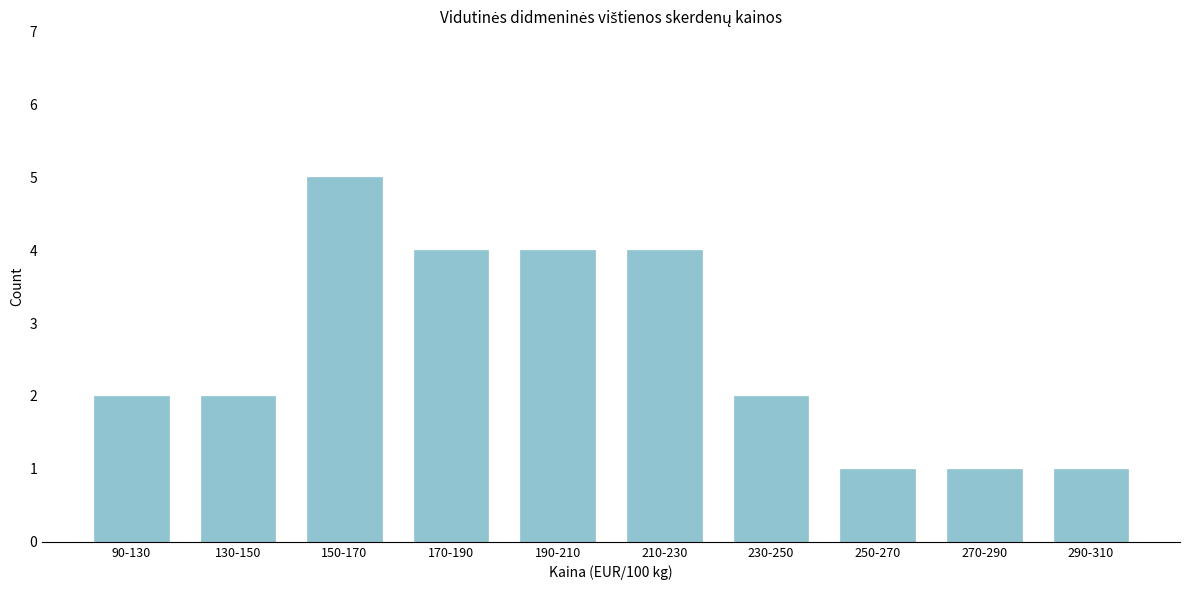

Reading right to left, list all the values displayed in this chart.

290-310=1	270-290=1	250-270=1	230-250=2	210-230=4	190-210=4	170-190=4	150-170=5	130-150=2	90-130=2